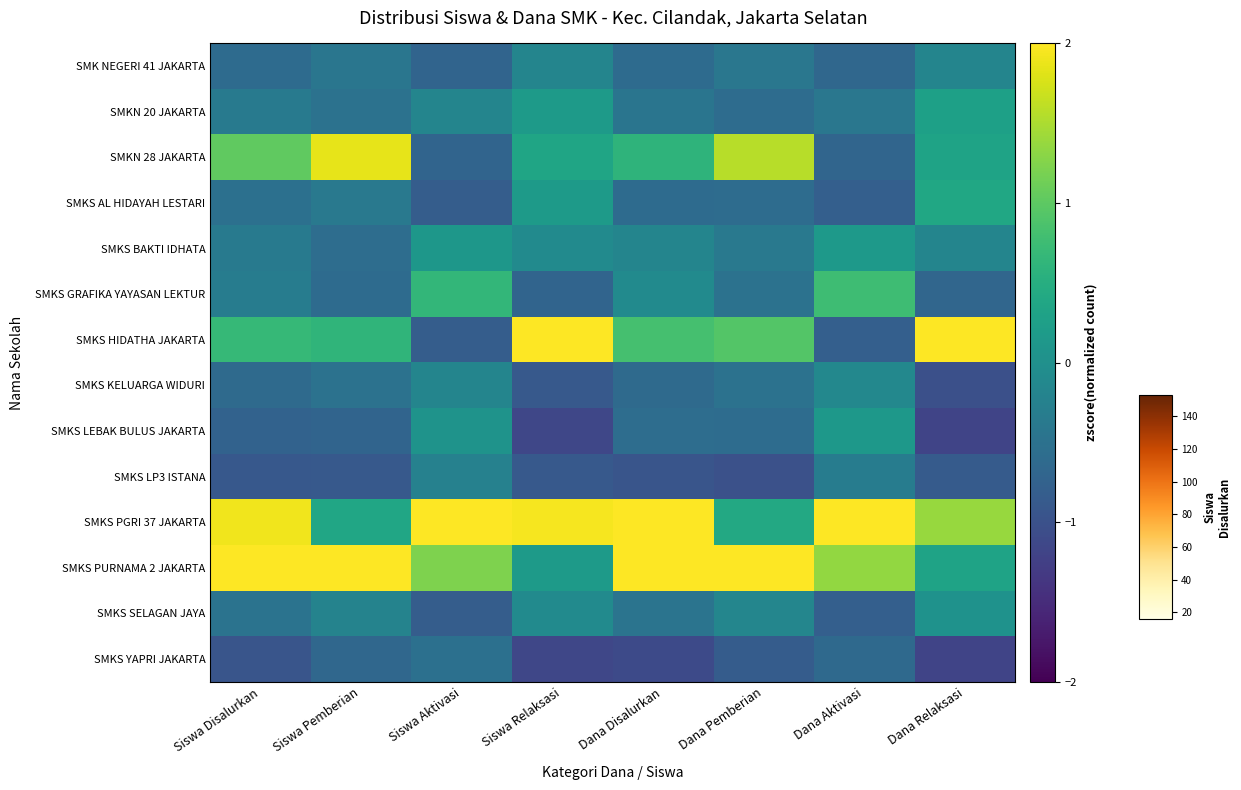

Which has a higher value, Dana Relaksasi or Dana Aktivasi?

Dana Relaksasi